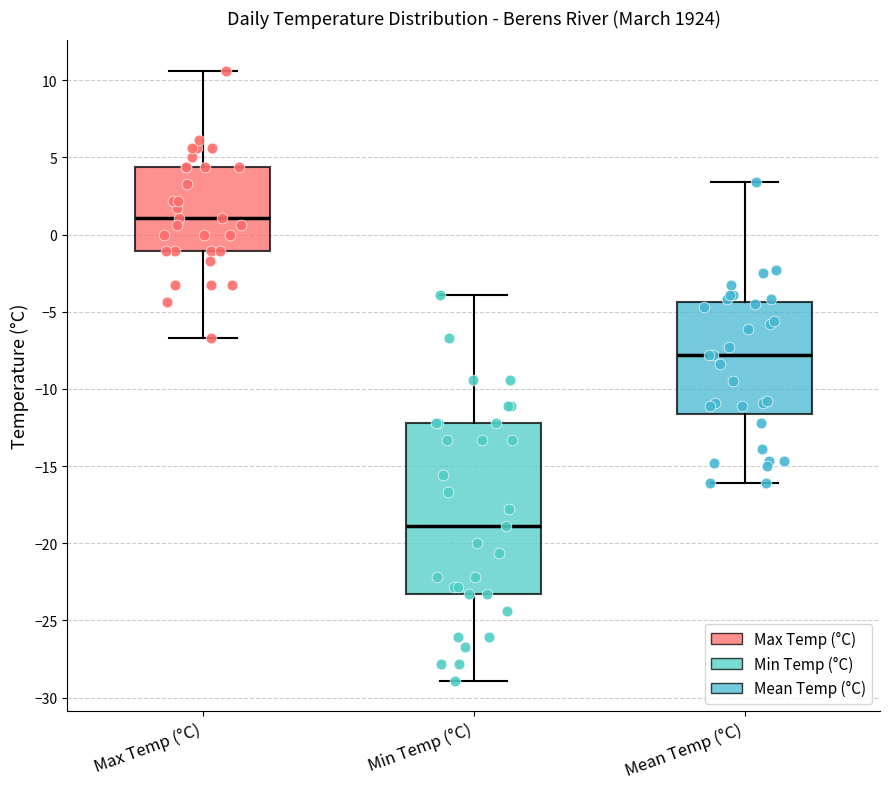

Comparing the boxes themselves (not the whiskers), which one is the tallest?

Min Temp (°C)